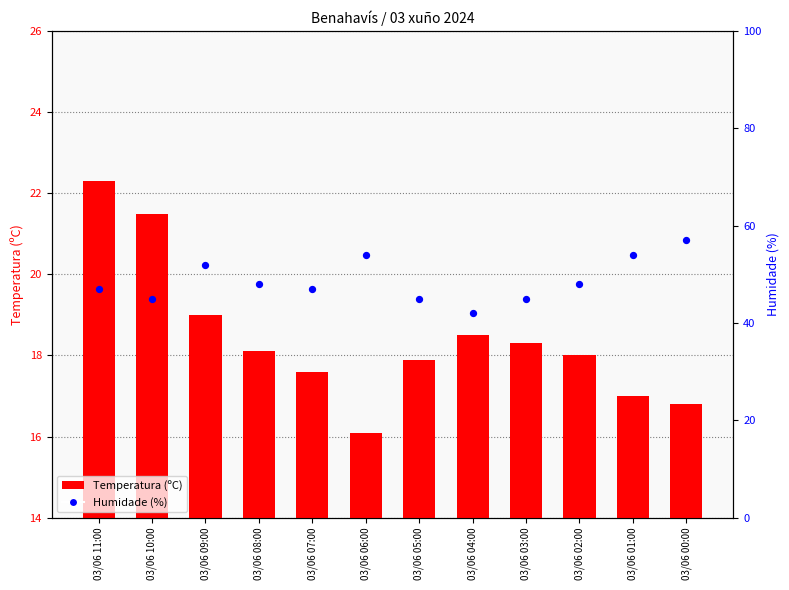

Which series contains the lowest Y value?

Temperatura (ºC)